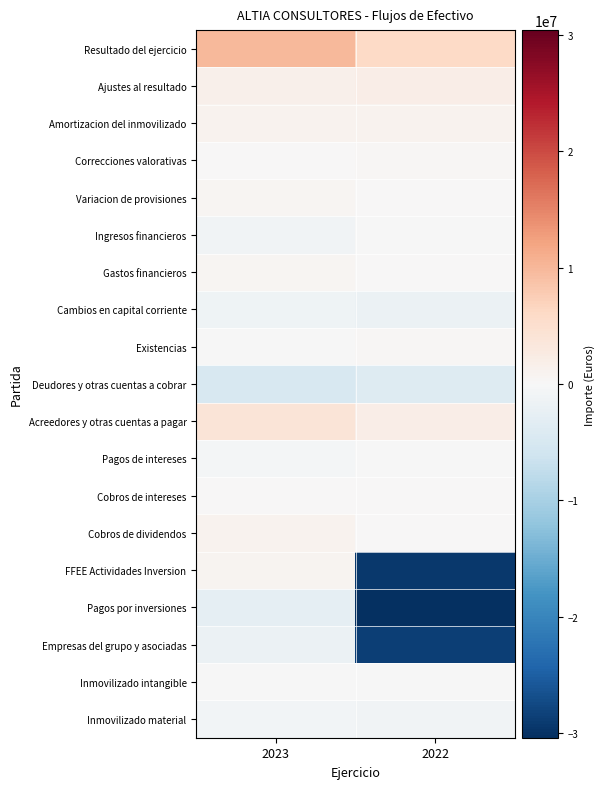

Reading left to right, list all the values displayed in this chart.

Resultado del ejercicio: 2023=9855972	2022=6139287
Ajustes al resultado: 2023=1491293	2022=2068146
Amortizacion del inmovilizado: 2023=1047898	2022=968322
Correcciones valorativas: 2023=9107	2022=432884
Variacion de provisiones: 2023=478652	2022=72650
Ingresos financieros: 2023=-1136574	2022=-10977
Gastos financieros: 2023=575382	2022=149707
Cambios en capital corriente: 2023=-1268427	2022=-1882400
Existencias: 2023=-219302	2022=460501
Deudores y otras cuentas a cobrar: 2023=-4983956	2022=-4022594
Acreedores y otras cuentas a pagar: 2023=3912223	2022=1960430
Pagos de intereses: 2023=-556280	2022=-106922
Cobros de intereses: 2023=34131	2022=5072
Cobros de dividendos: 2023=1103004	2022=0
FFEE Actividades Inversion: 2023=739955	2022=-29399918
Pagos por inversiones: 2023=-2656889	2022=-30406447
Empresas del grupo y asociadas: 2023=-1754754	2022=-28579000
Inmovilizado intangible: 2023=-41647	2022=-176578
Inmovilizado material: 2023=-791980	2022=-984748